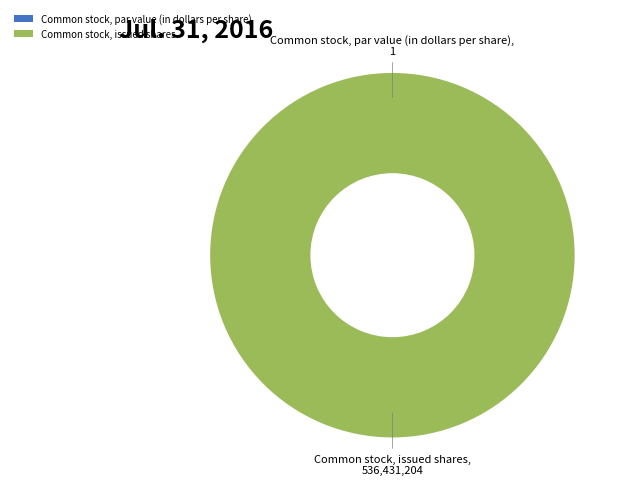

The Common stock, issued shares slice represents 100% of the pie. True or false?

True